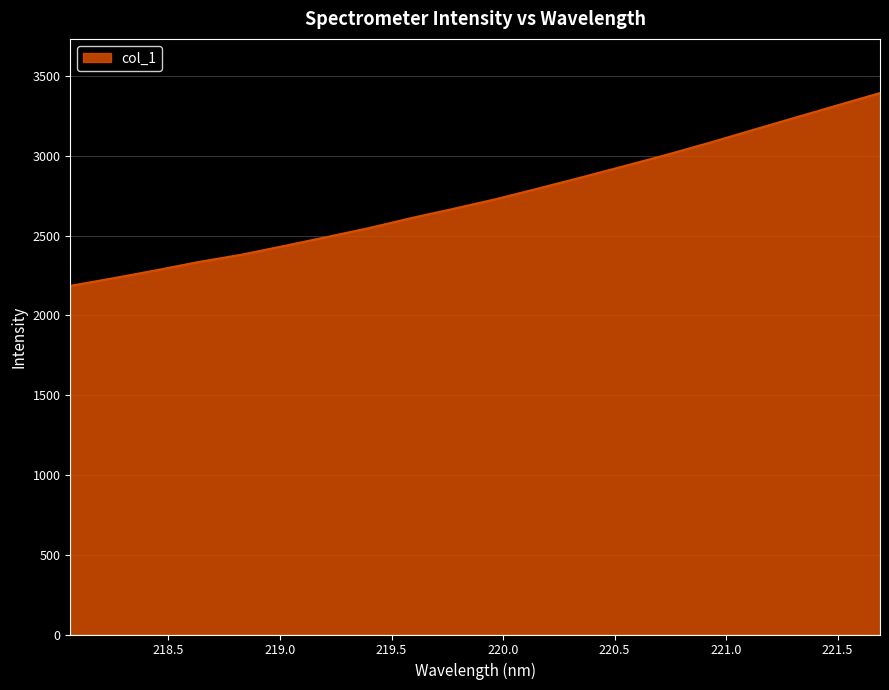

What is the maximum value shown in the chart?

3393.2